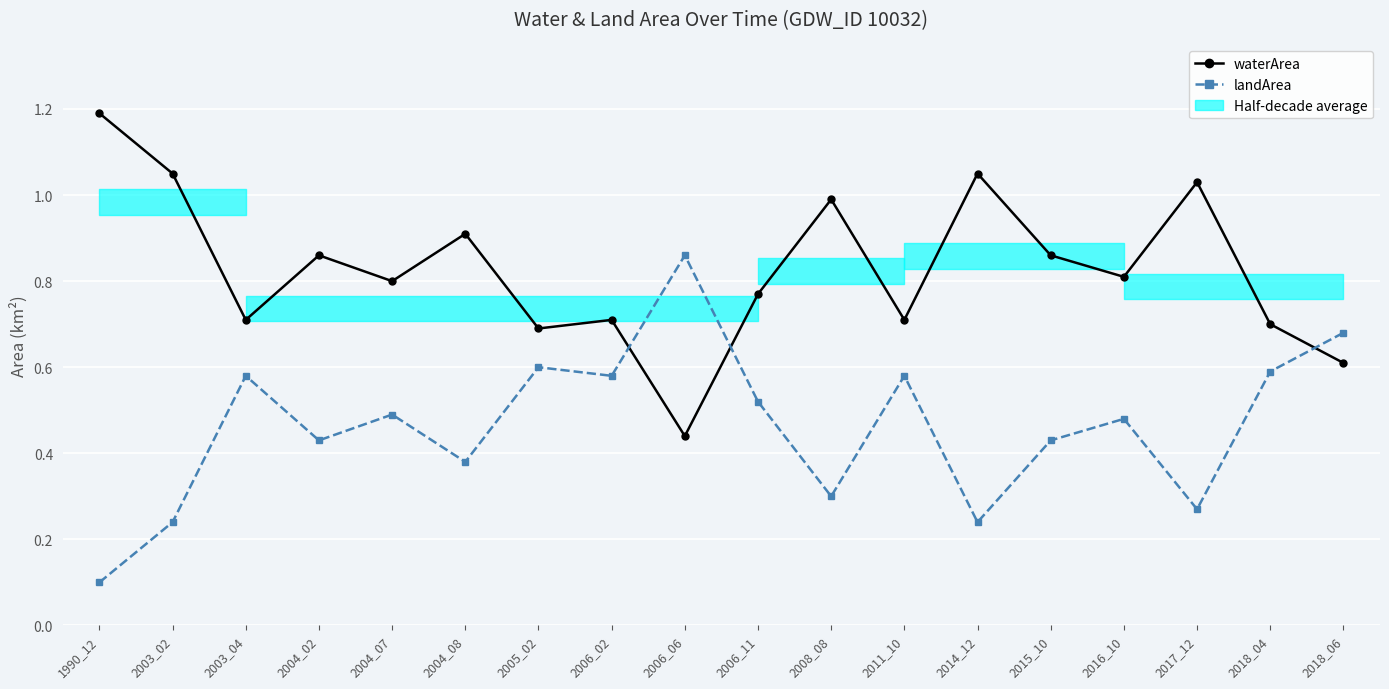

Between 2011_10 and 2018_06, which is larger?

2011_10